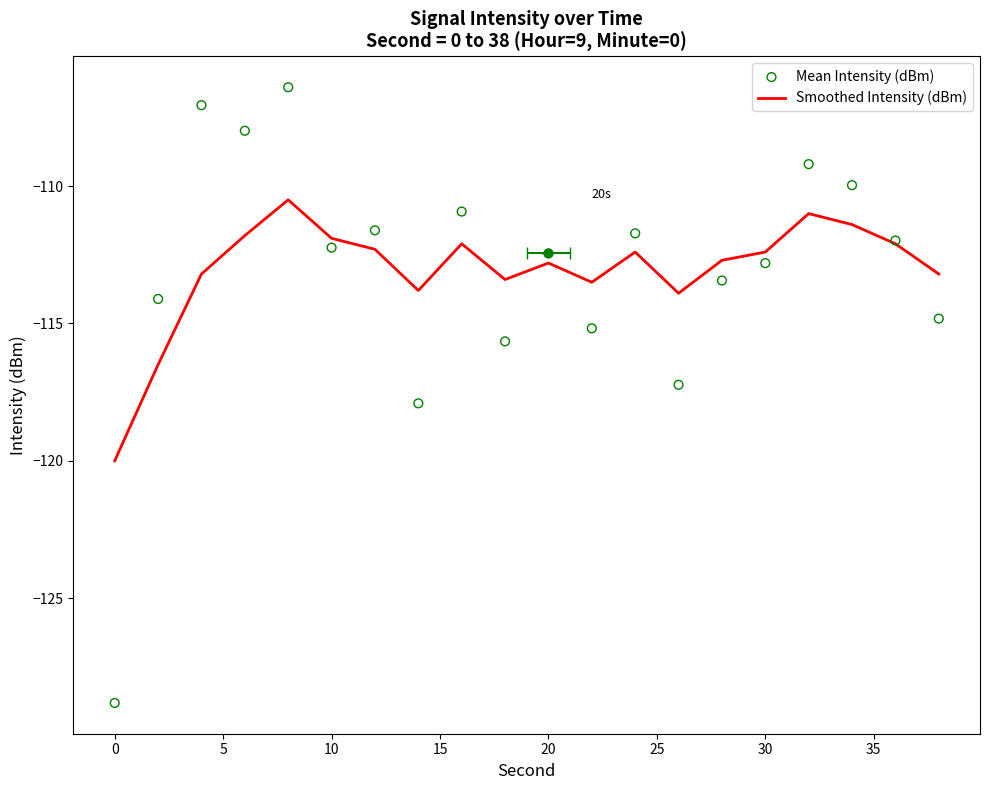

Which series has the largest Y range (max minus min)?

Mean Intensity (dBm)